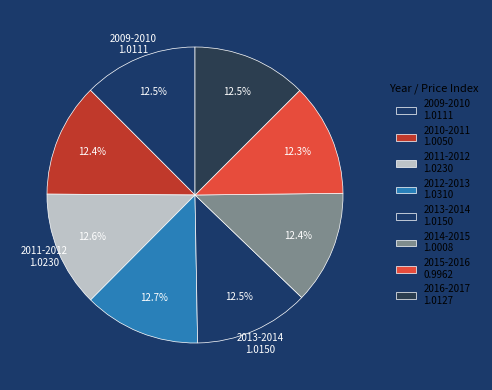

Count the number of slices in the pie.

8